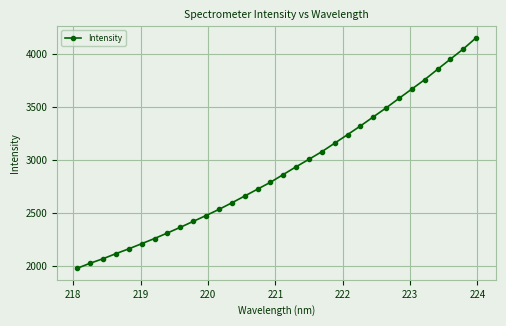

What is the average value?

2910.2